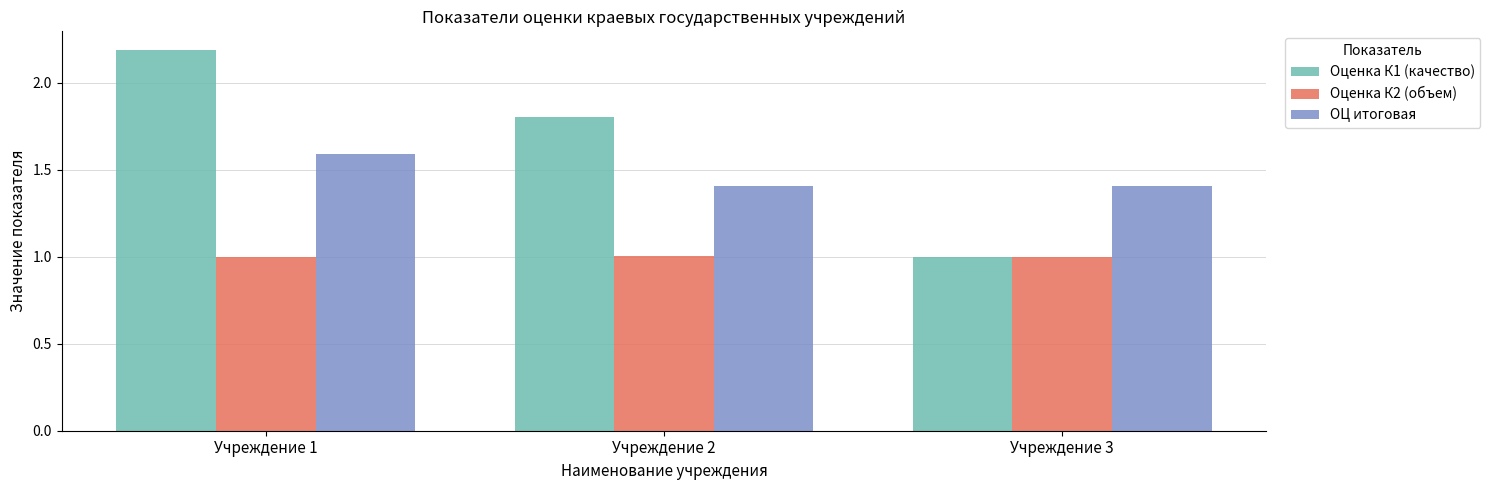

Reading left to right, transcribe all the data shown in this chart.

Оценка К1 (качество): 2.2	1.8	1.0
Оценка К2 (объем): 1.0	1.0	1.0
ОЦ итоговая: 1.6	1.4	1.4